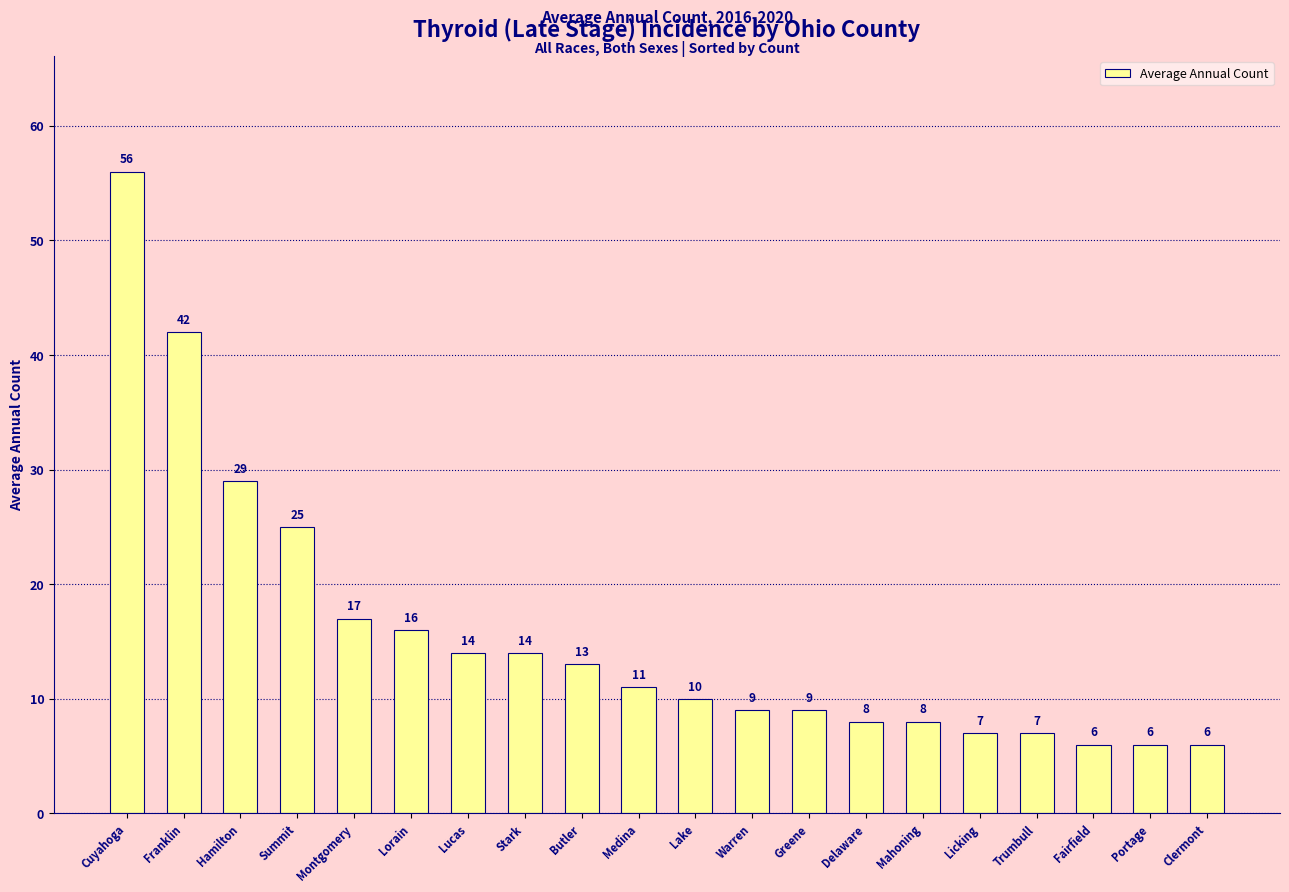

Reading right to left, what are all the values shown in this chart?

Clermont=6	Portage=6	Fairfield=6	Trumbull=7	Licking=7	Mahoning=8	Delaware=8	Greene=9	Warren=9	Lake=10	Medina=11	Butler=13	Stark=14	Lucas=14	Lorain=16	Montgomery=17	Summit=25	Hamilton=29	Franklin=42	Cuyahoga=56